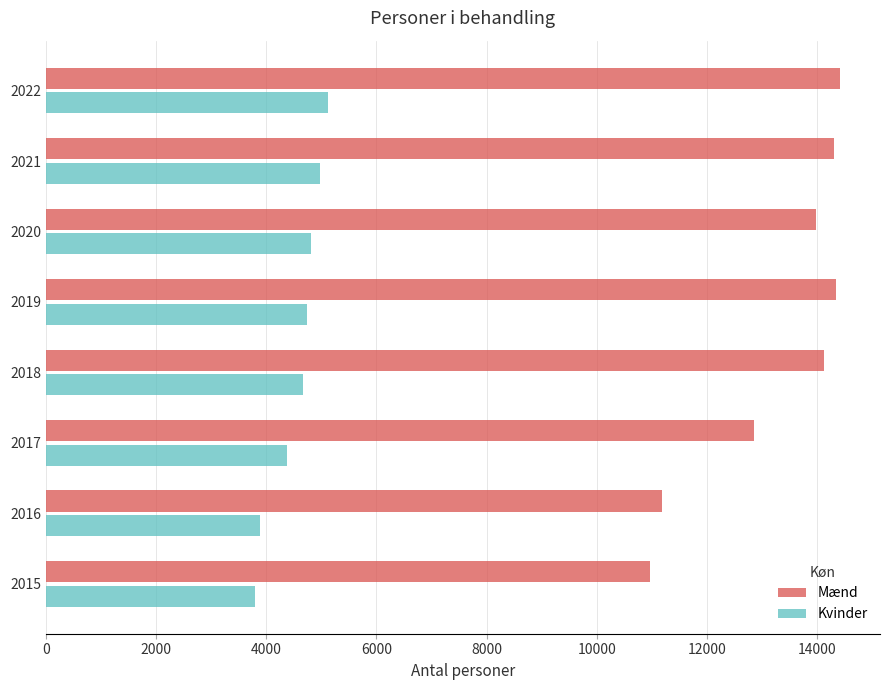

Between 2017 and 2020, which series saw the biggest shift?

Mænd